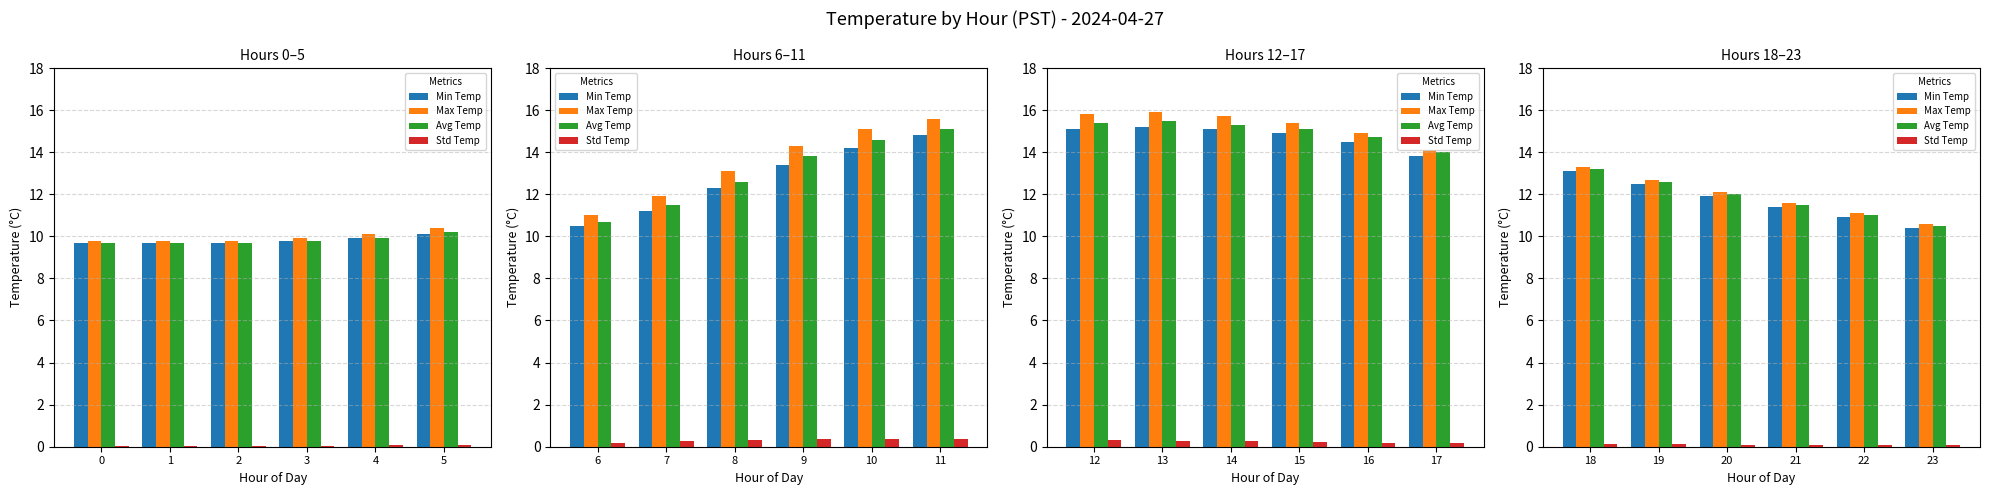

What is the value of the Avg Temp bar at the 4th from the left?

11.5